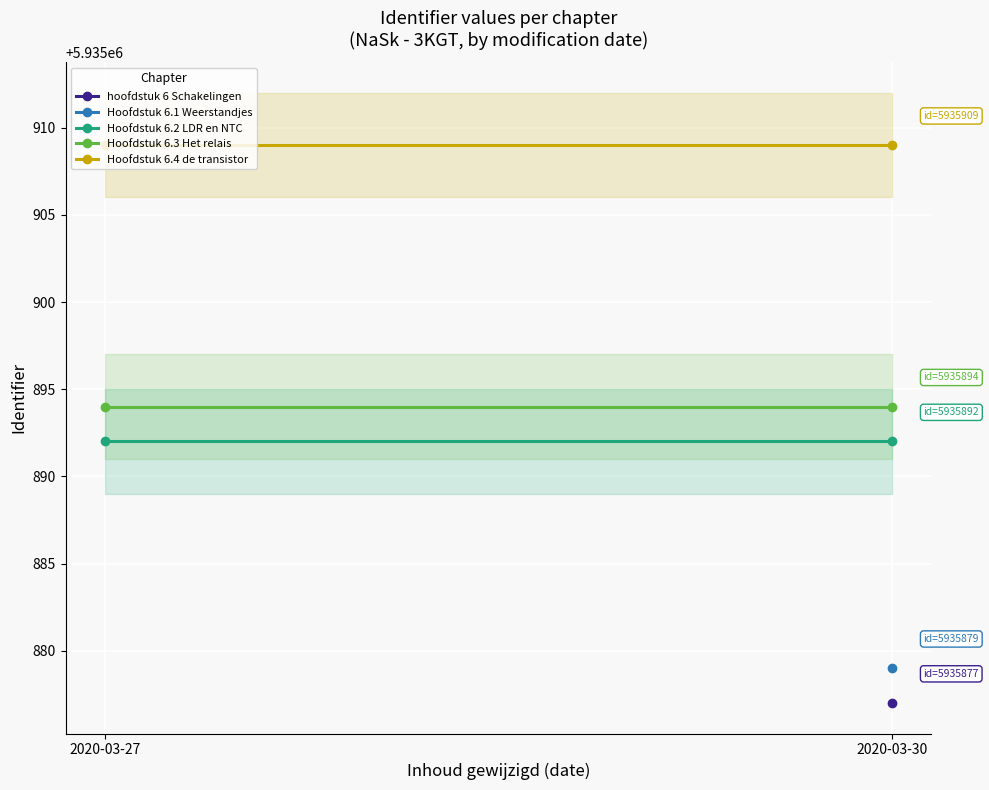

How many categories are shown in the chart?

2